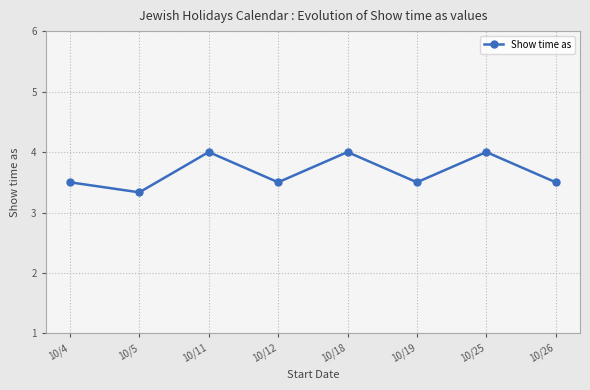

Is it true that the value at 10/11 is 1.6?

False